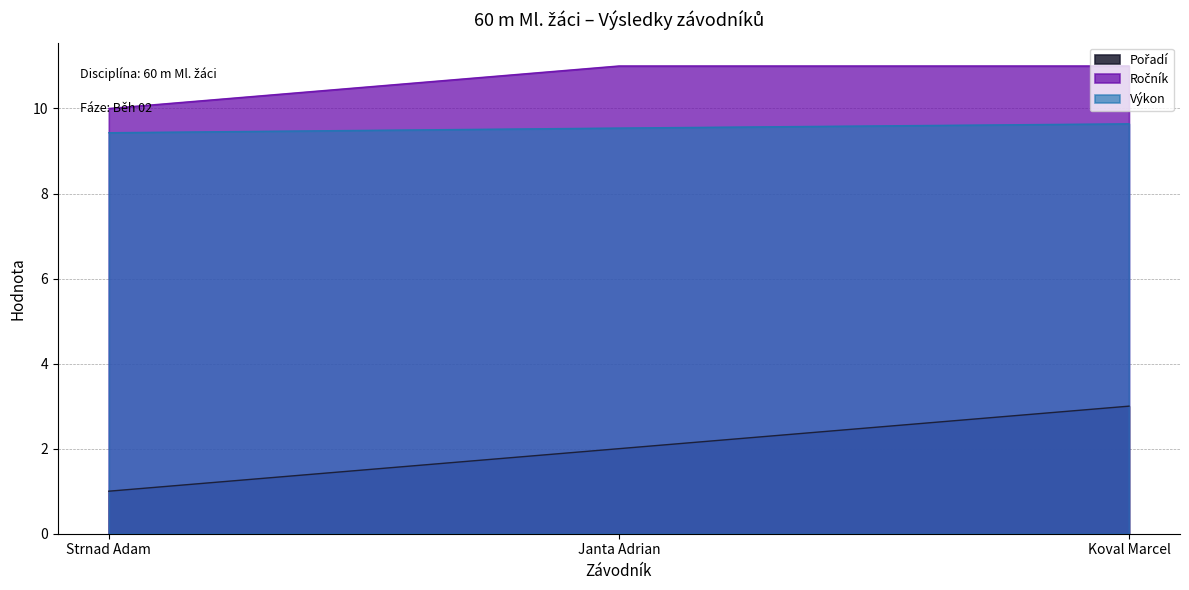

Which label corresponds to the smallest value in the chart?

Strnad Adam